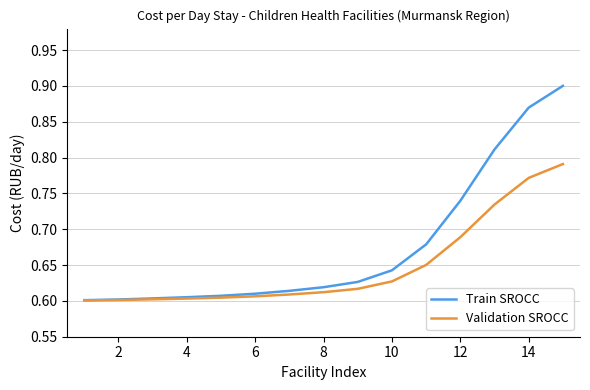

Which series has the largest total across all categories?

Train SROCC